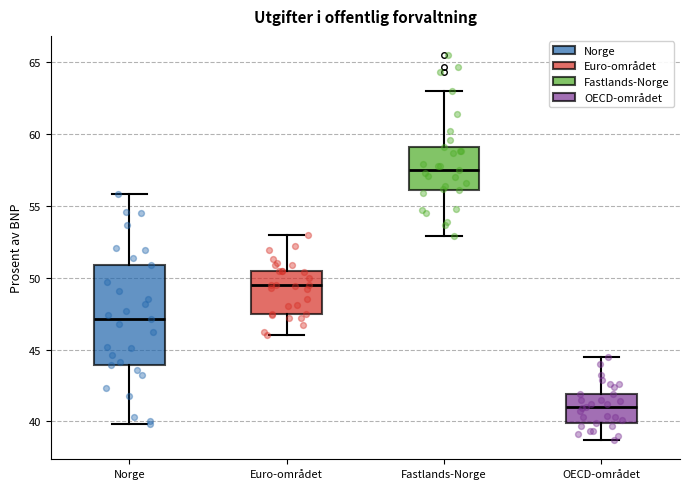

Which box has the highest median line?

Fastlands-Norge